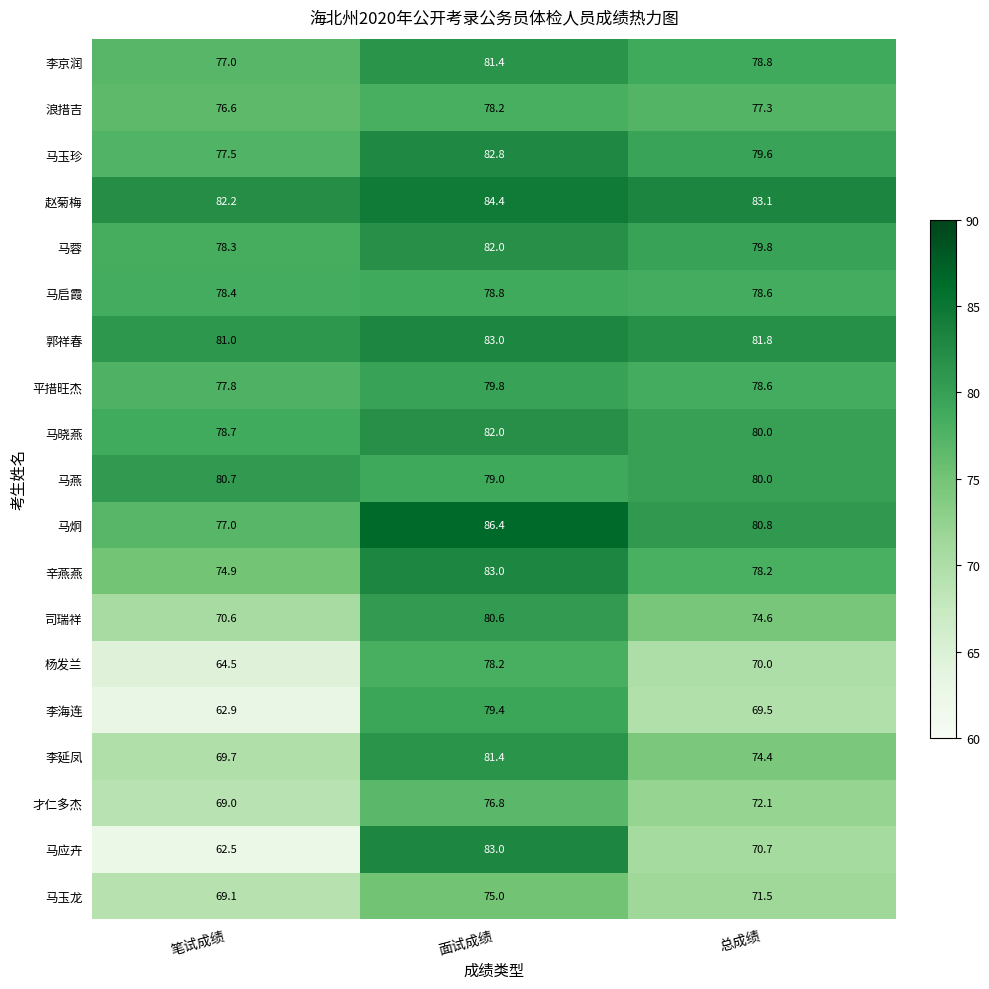

Which category has the lowest value across all series?

笔试成绩